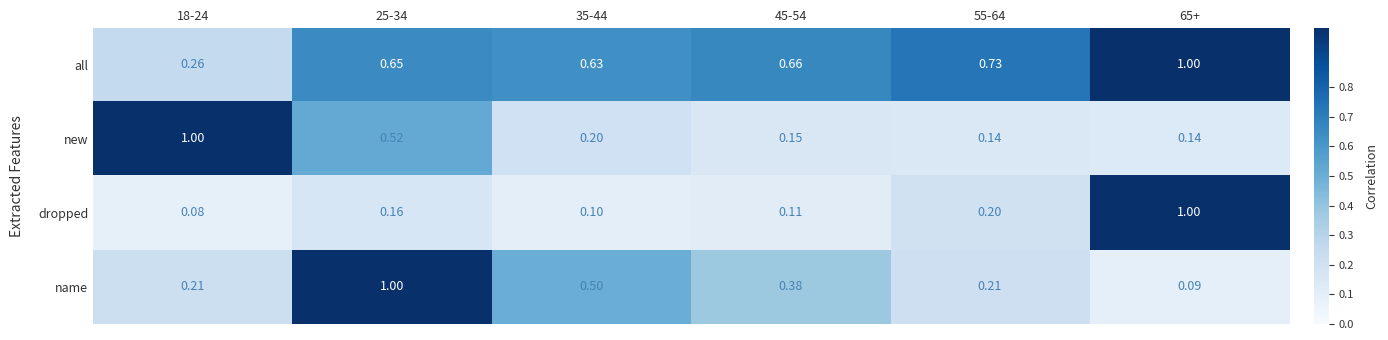

At 18-24, list the series in order from smallest to largest.

dropped, name, all, new